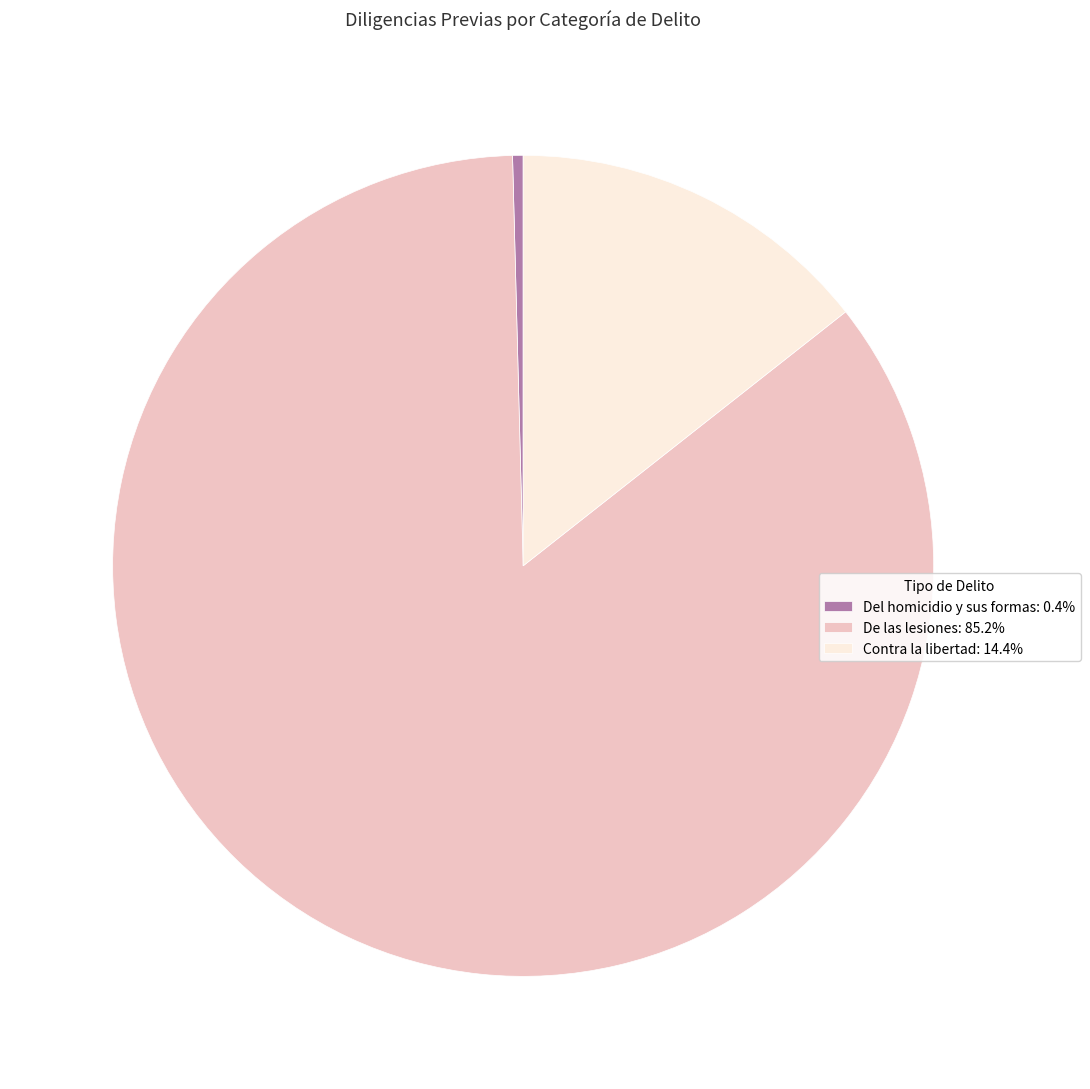

Combined, do Del homicidio y sus formas: 0.4% and De las lesiones: 85.2% account for over 50%?

Yes